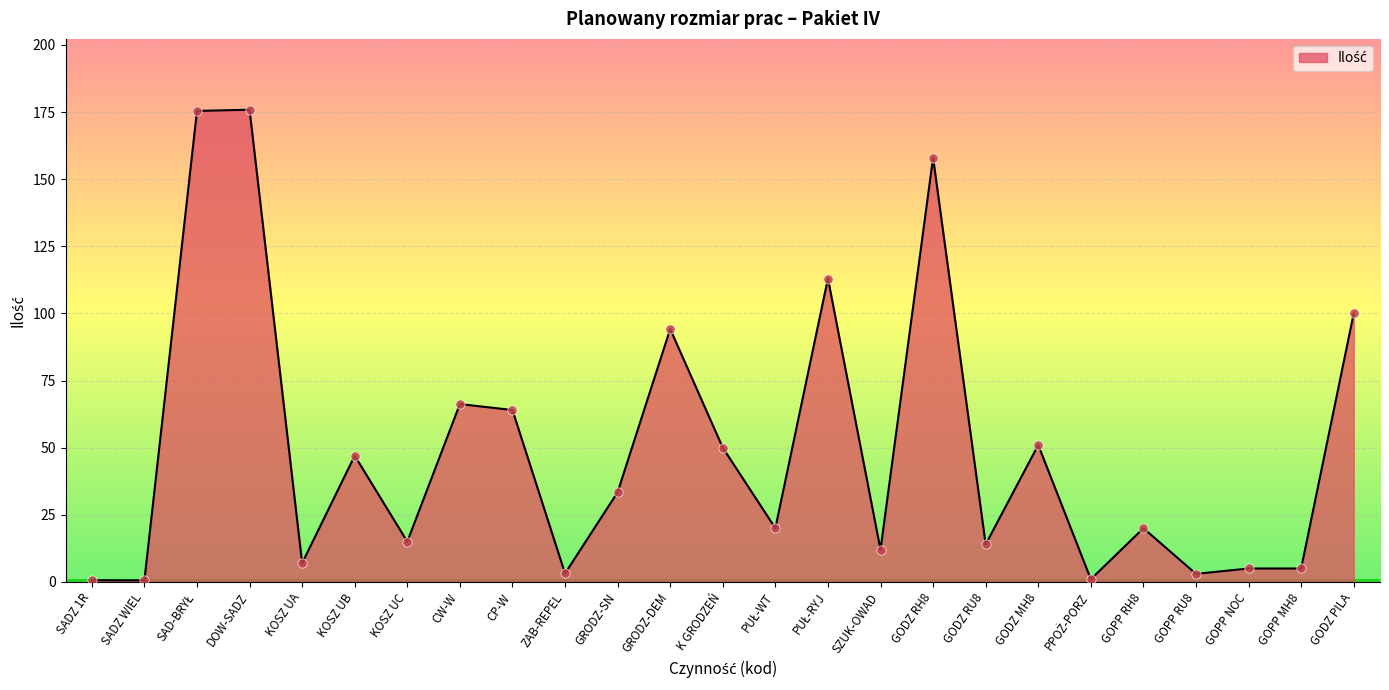

Between SADZ WIEL and SZUK-OWAD, which is larger?

SZUK-OWAD